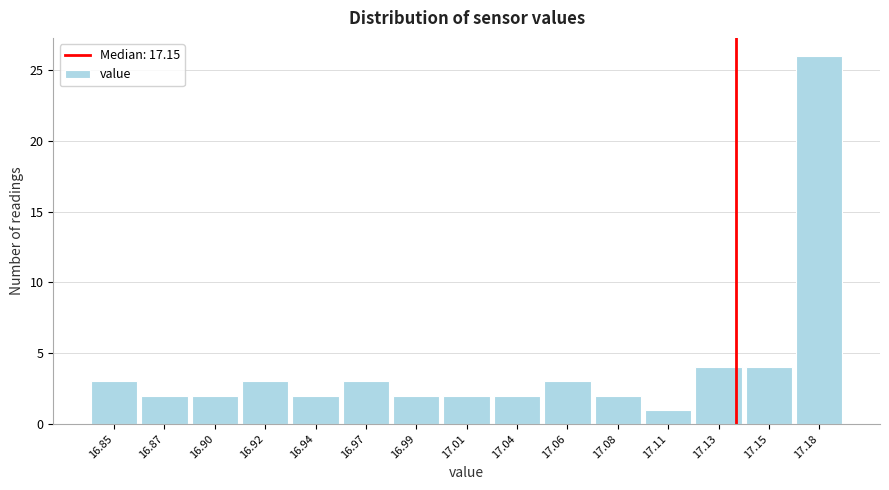

Reading right to left, what are all the values shown in this chart?

17.18=26	17.15=4	17.13=4	17.11=1	17.08=2	17.06=3	17.04=2	17.01=2	16.99=2	16.97=3	16.94=2	16.92=3	16.90=2	16.87=2	16.85=3